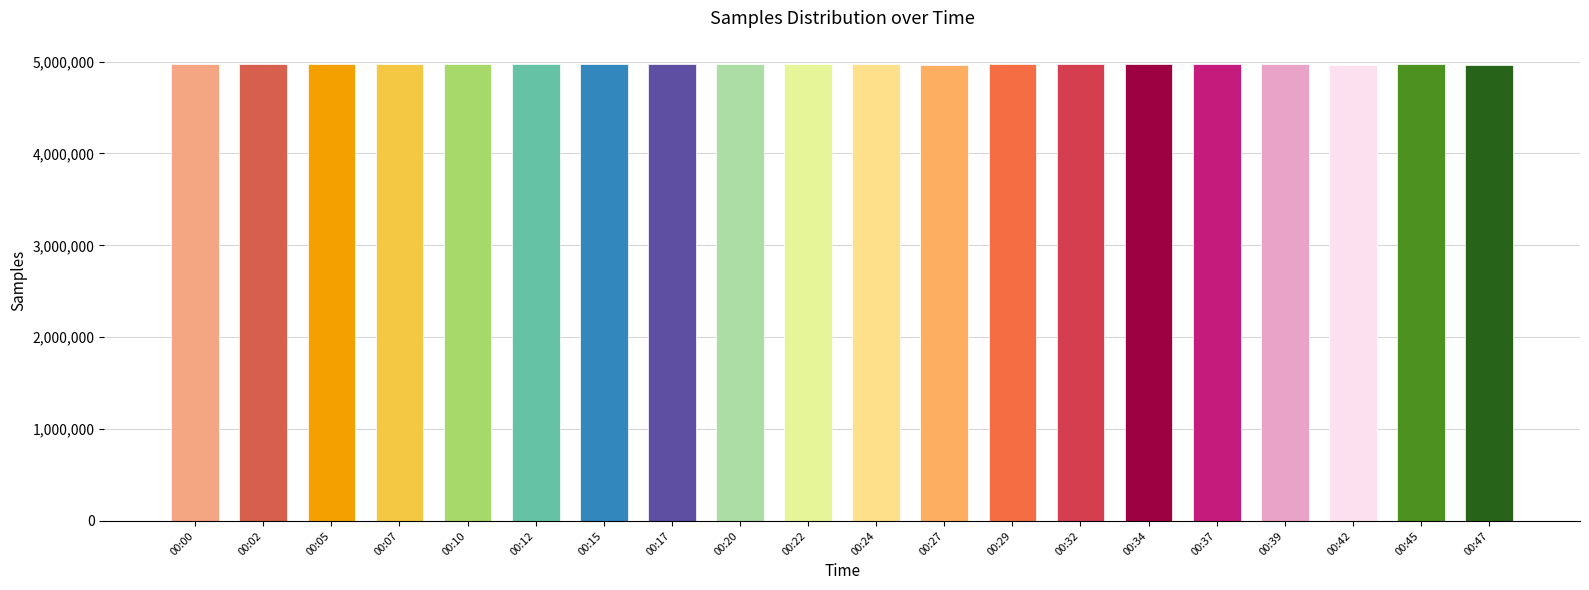

What is the value of the 9th bar from the left?

4978628